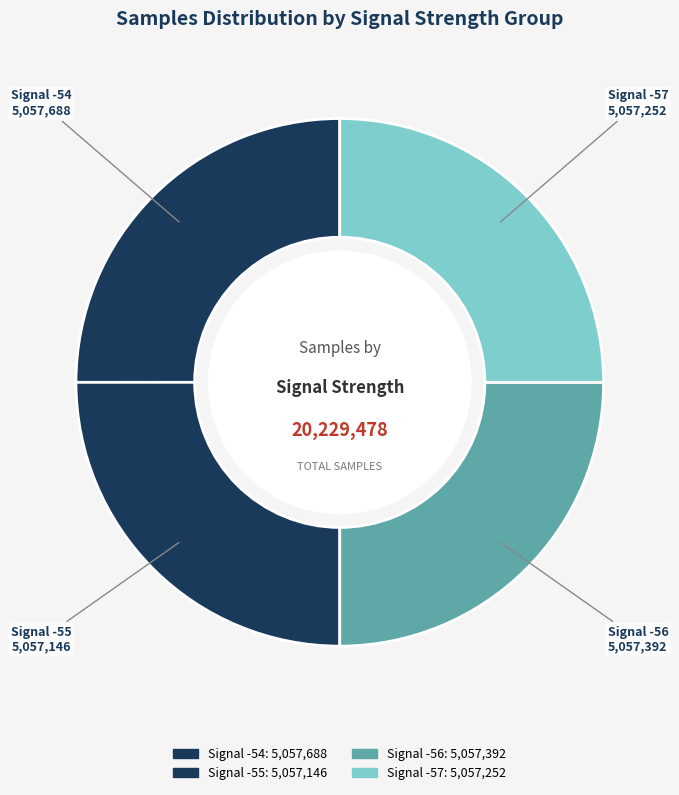

Is there a majority slice in this chart?

No